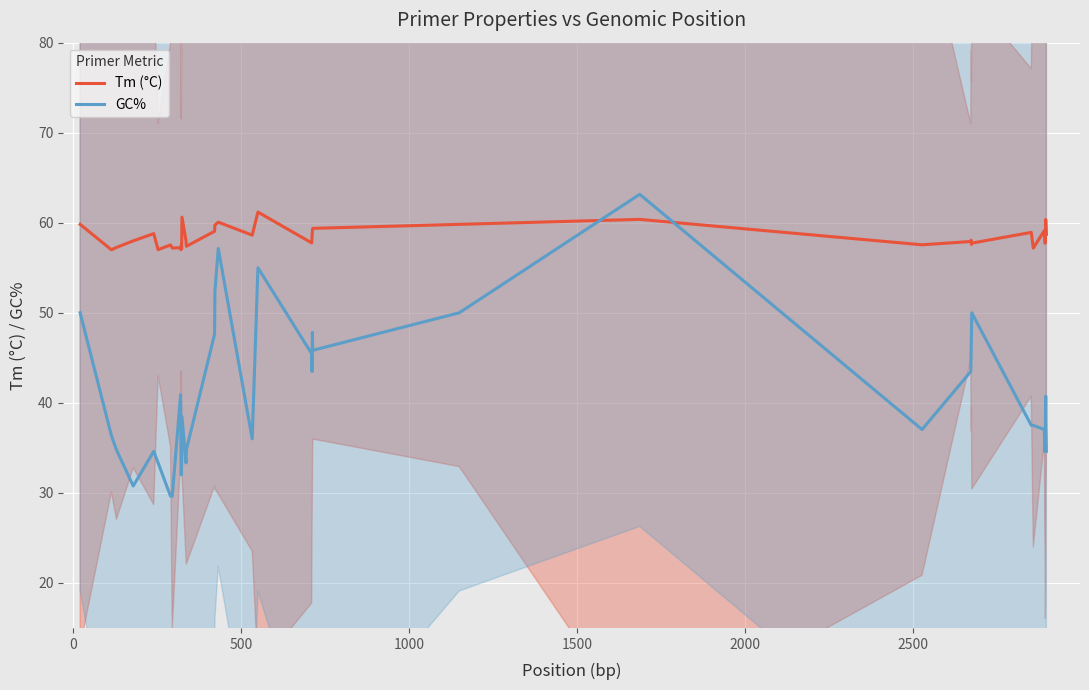

What is the maximum value for GC%?

63.2